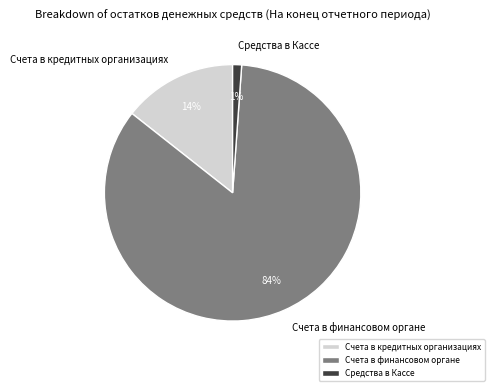

Is the sum of Счета в кредитных организациях and Счета в финансовом органе greater than half?

Yes